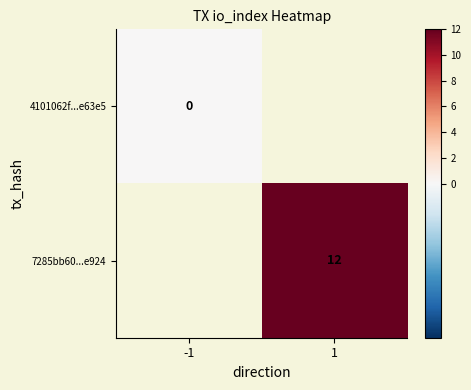

True or false: 7285bb60...e924 has a value of 7 at 1.

False